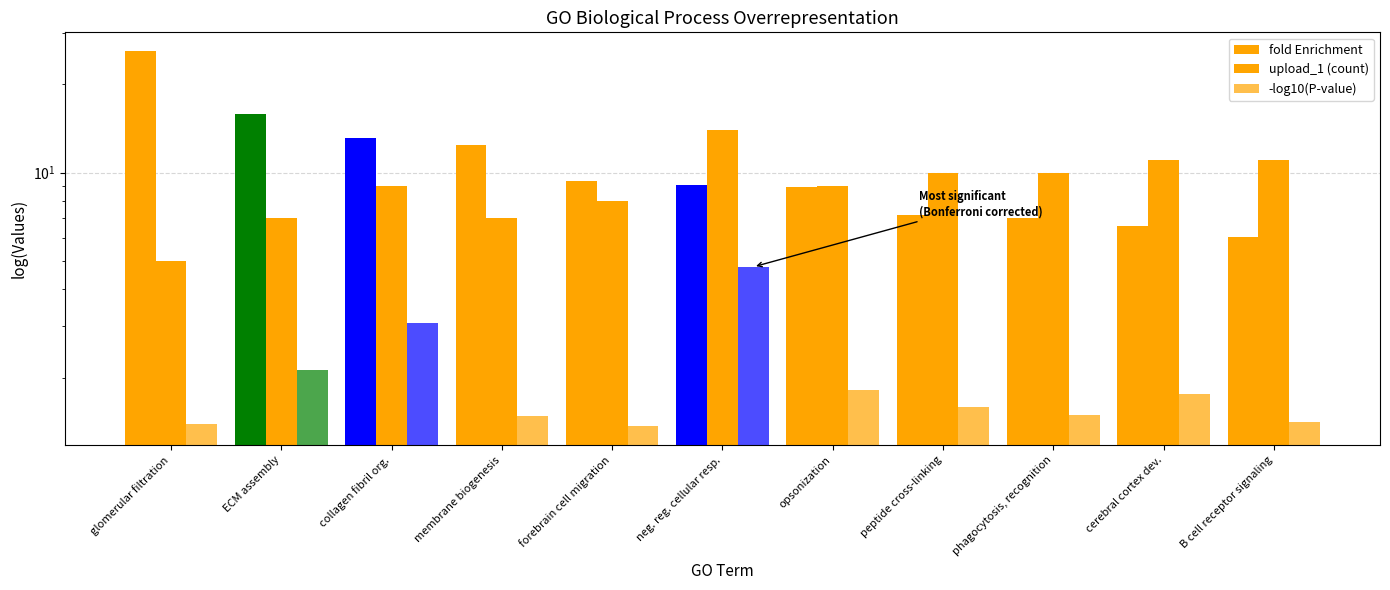

What is the sum of the fold Enrichment values at ECM assembly and cerebral cortex dev.?

22.5